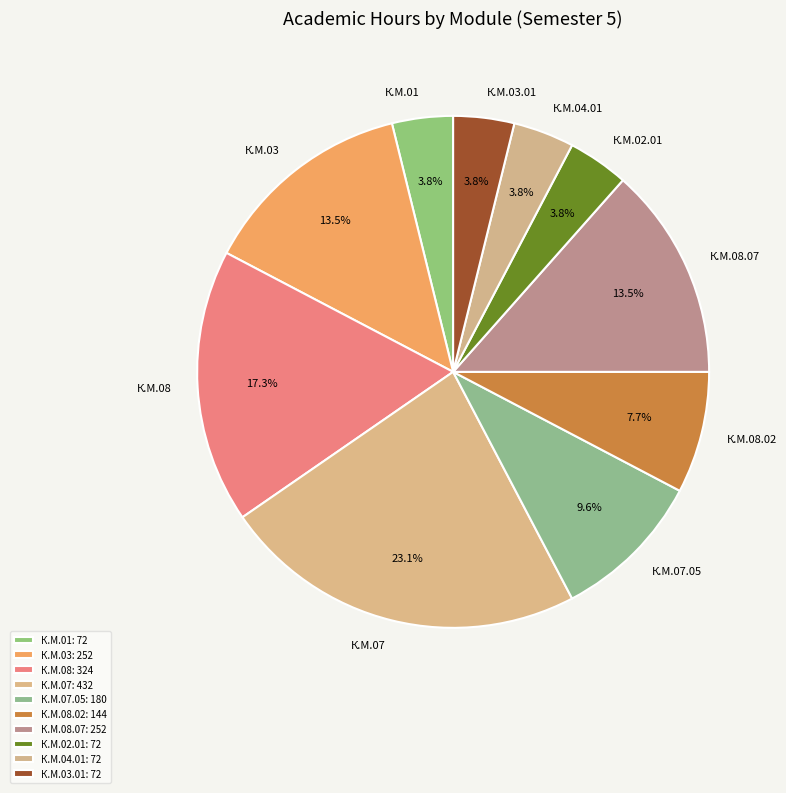

Does К.М.03 account for over 50% of the chart?

No